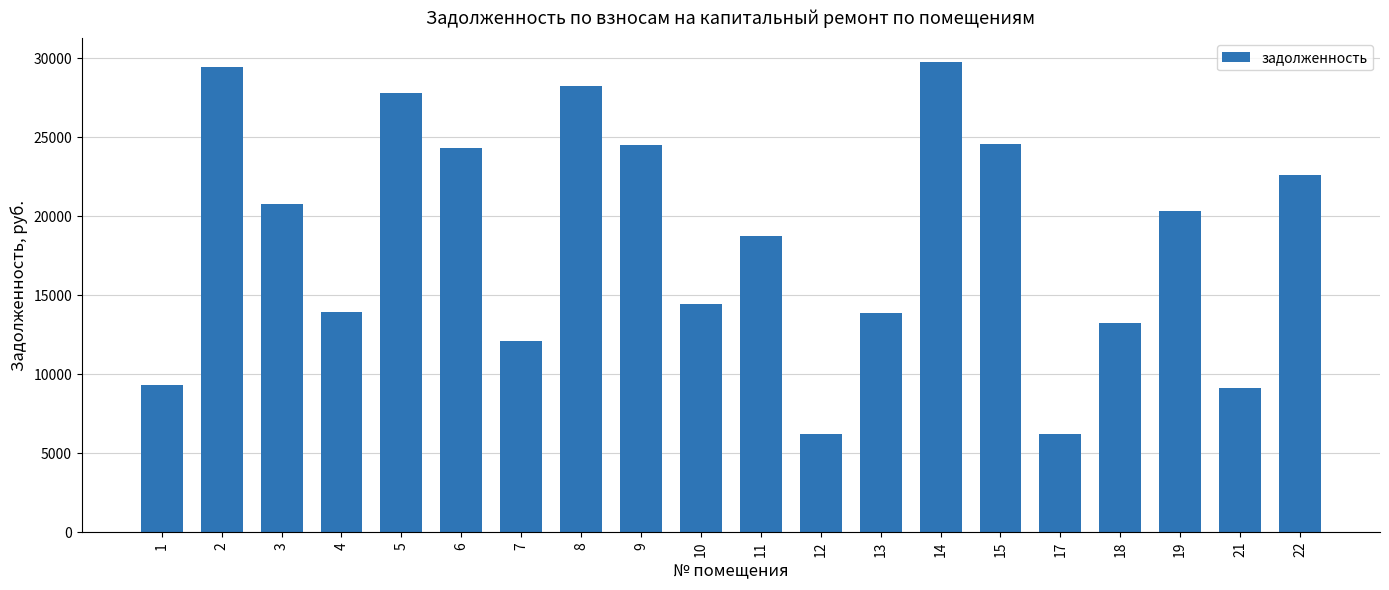

Count the number of categories in the chart.

20